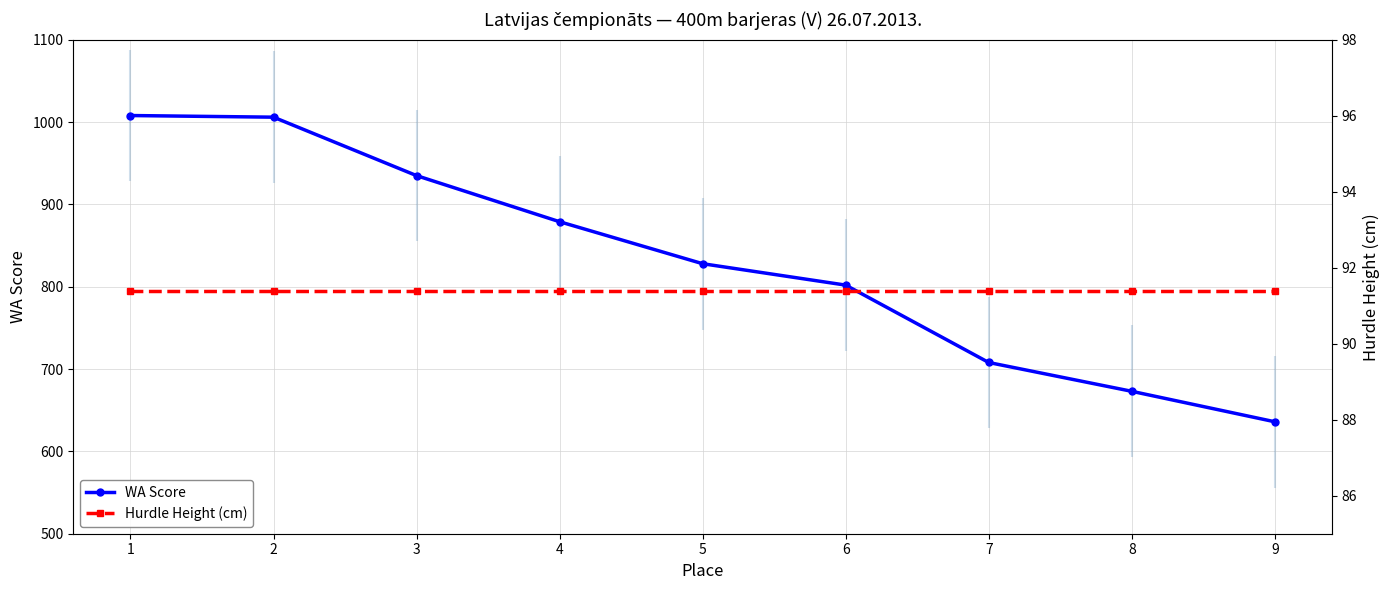

Count the number of data series in this chart.

2